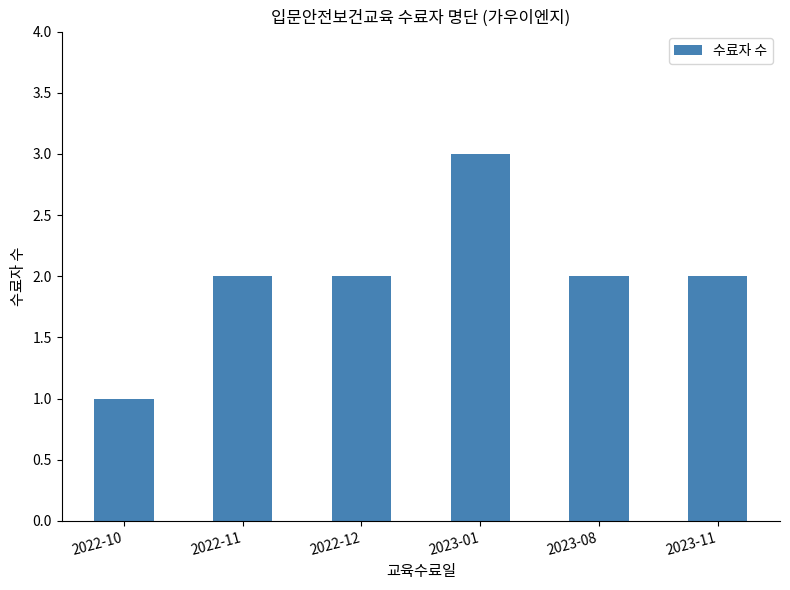

What is the average value?

2